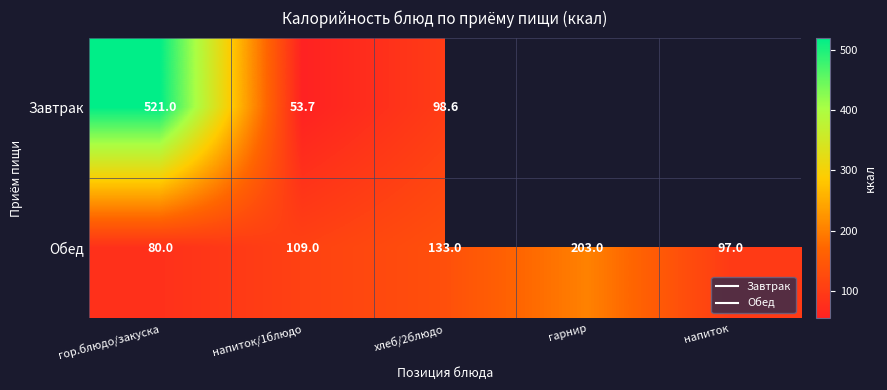

Which series has the widest spread of values?

Завтрак